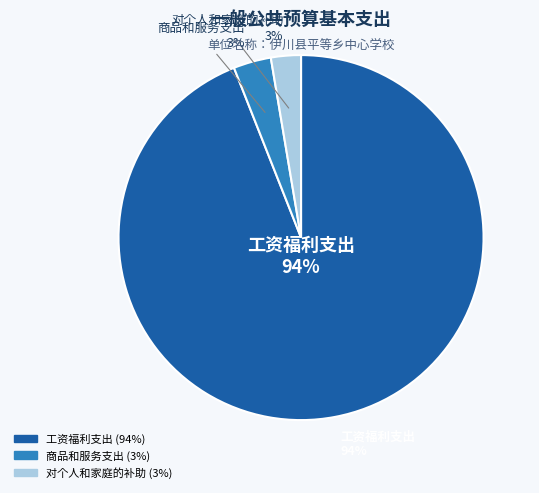

Is it true that 商品和服务支出 is 13% of the pie?

False